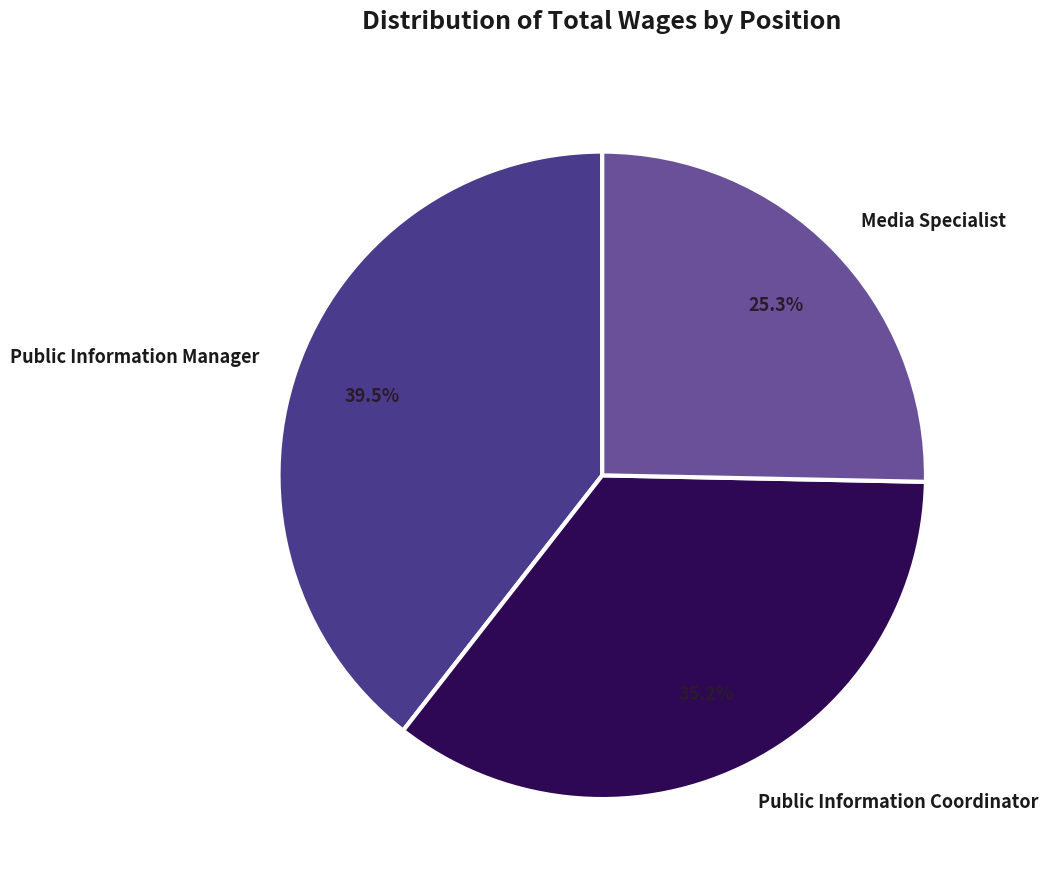

Rank the categories by value from lowest to highest.

Media Specialist, Public Information Coordinator, Public Information Manager